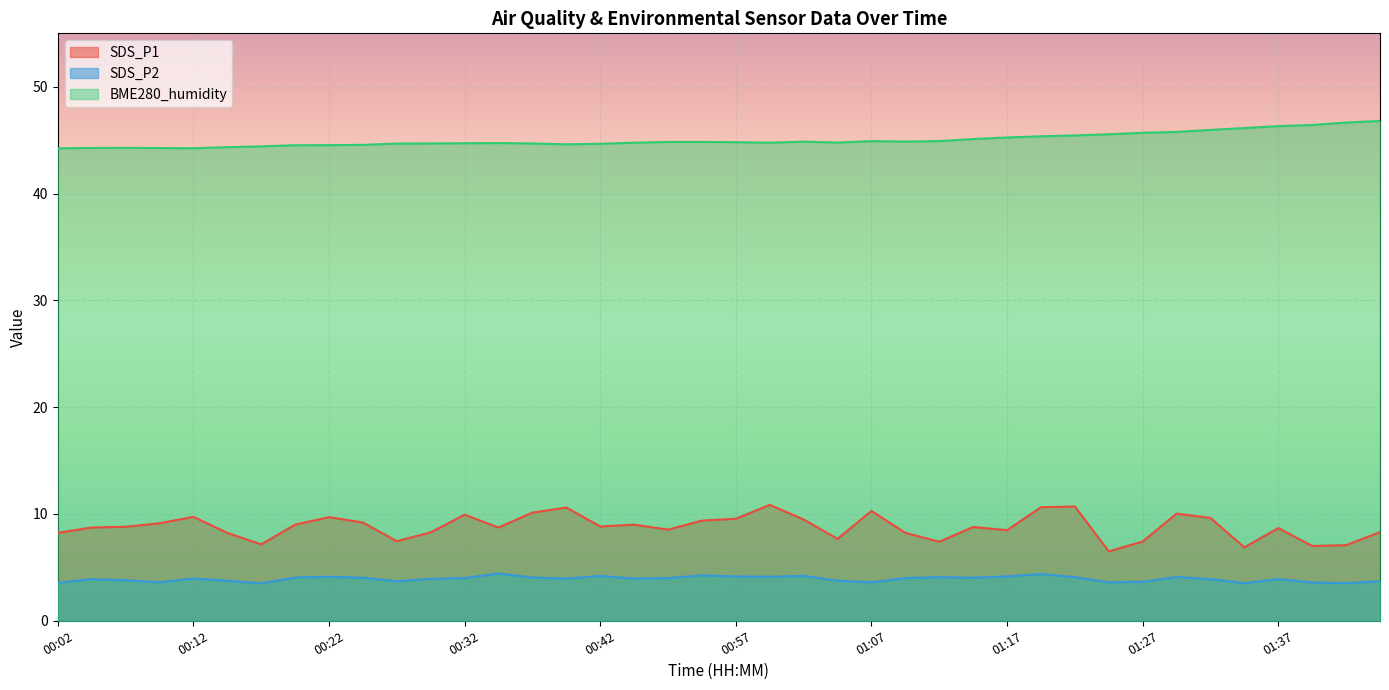

In SDS_P2, how many points are lower than both neighbors (excluding endpoints)?

11